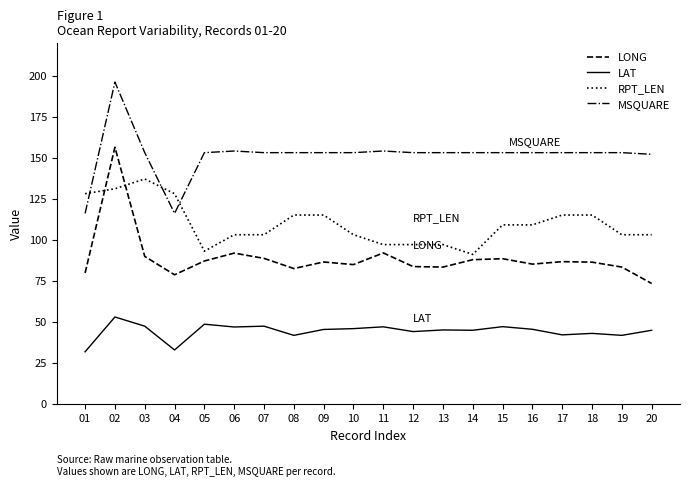

At which category is the sum across all series the highest?

02